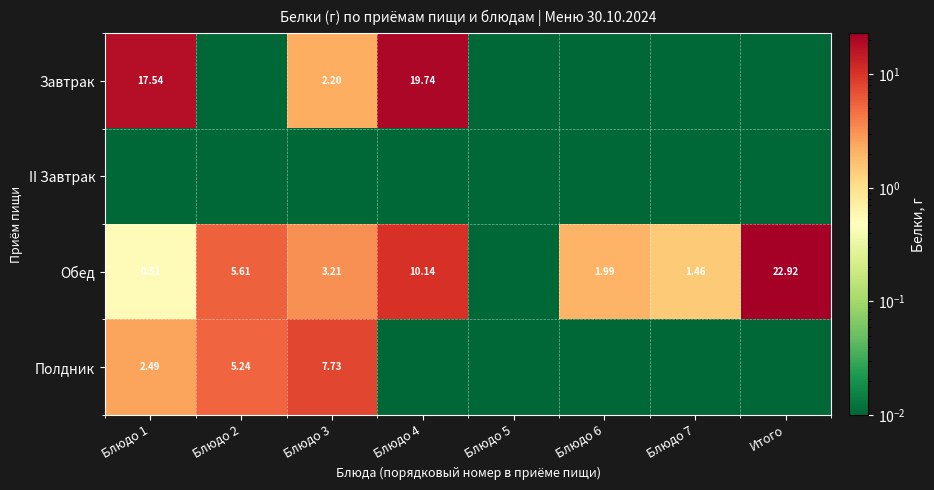

Count the number of data series in this chart.

4